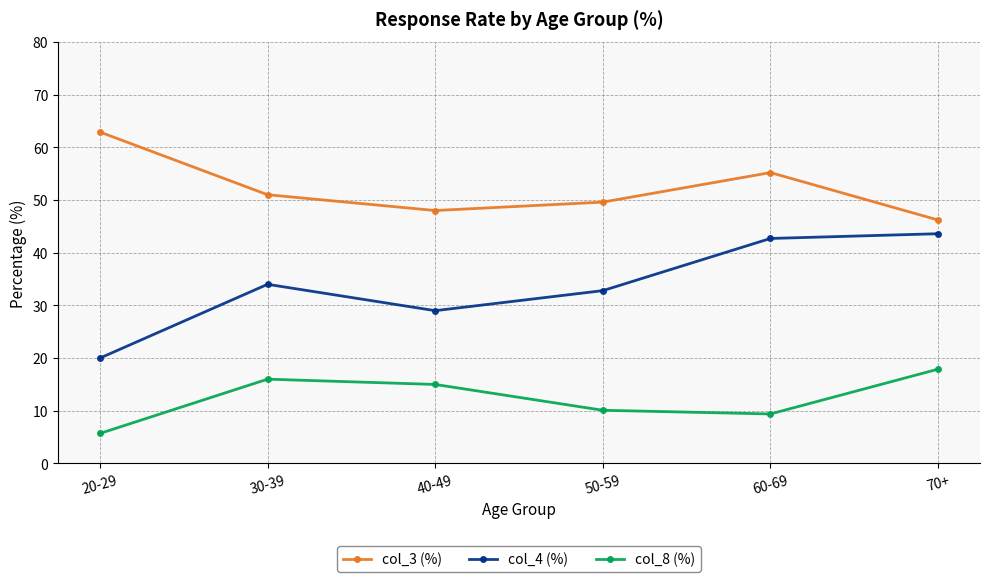

True or false: col_4 (%) has more than 0 interior local peaks.

True